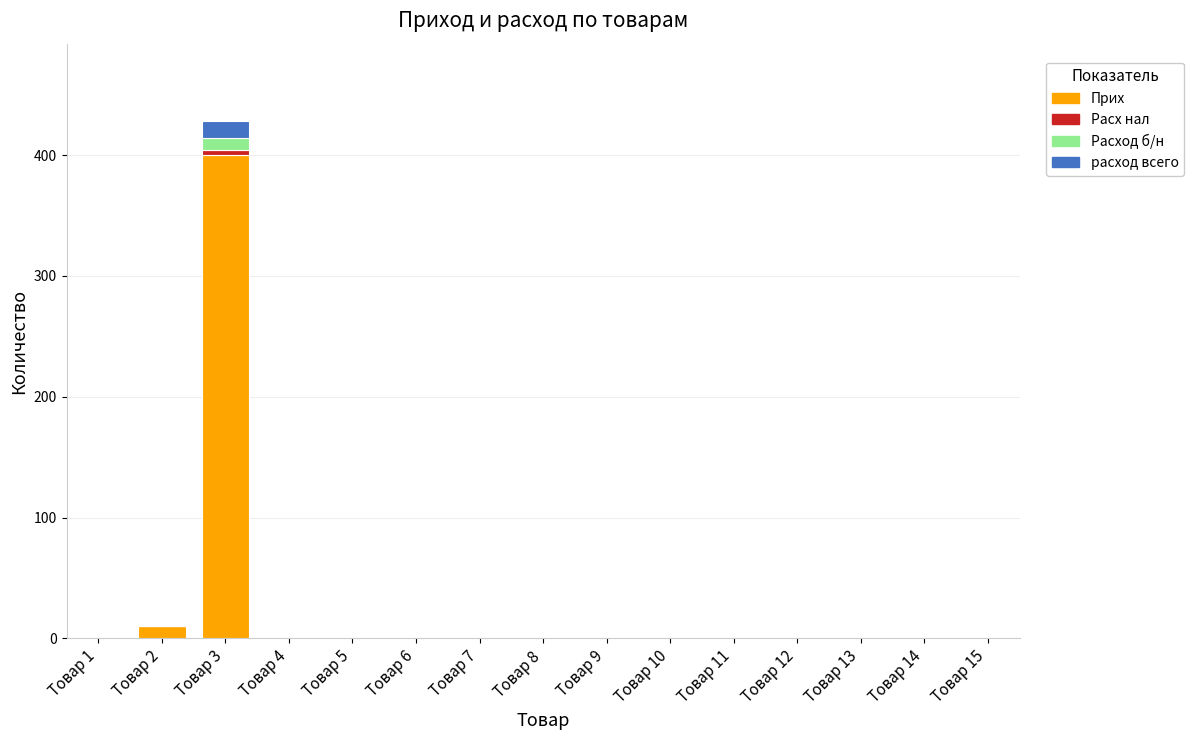

The value of Прих at Товар 13 is 254. True or false?

False